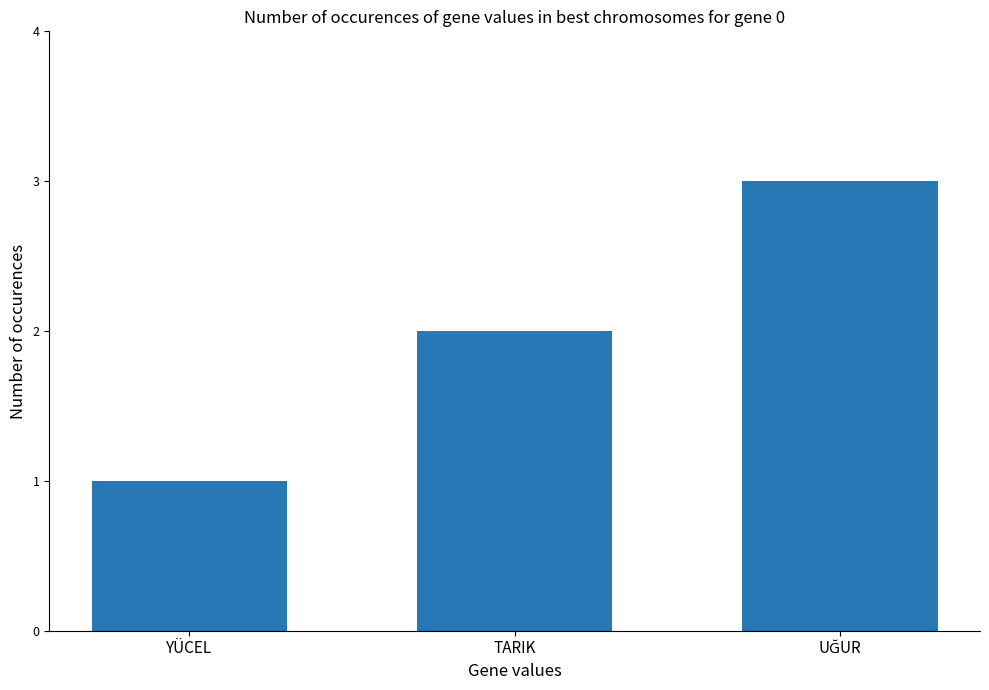

Are the bars horizontal?

No